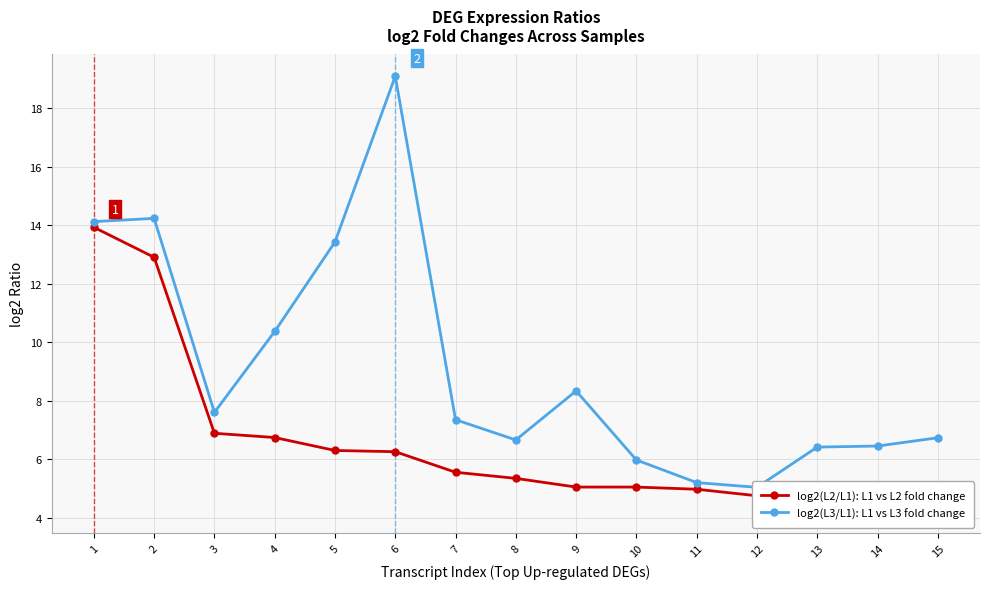

True or false: log2(L2/L1): L1 vs L2 fold change has more than 0 interior local peaks.

False